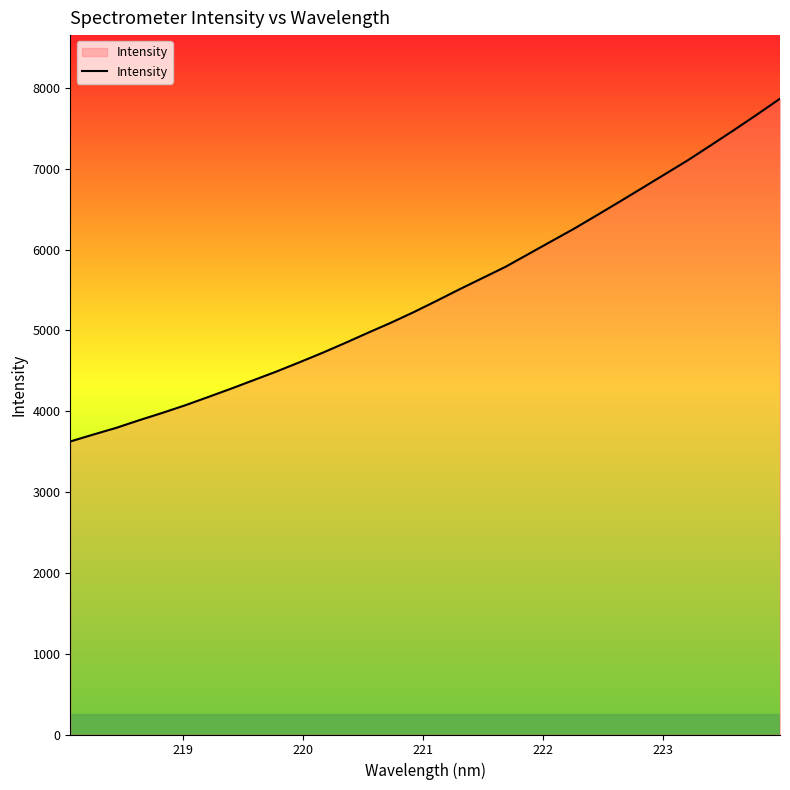

What is the difference between the maximum and minimum values?

4242.3